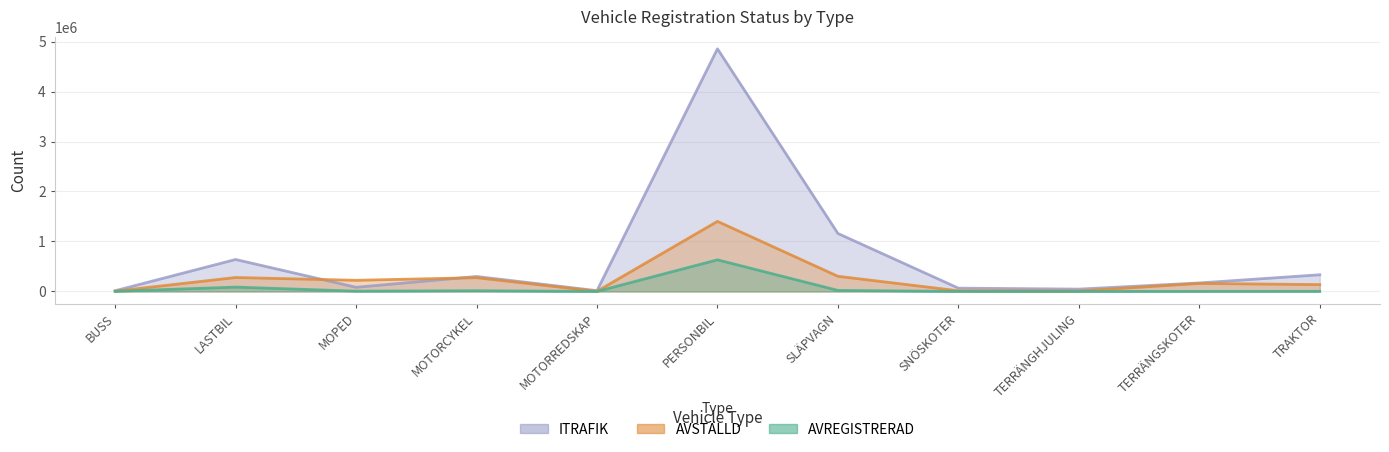

At which category is the sum across all series the highest?

PERSONBIL